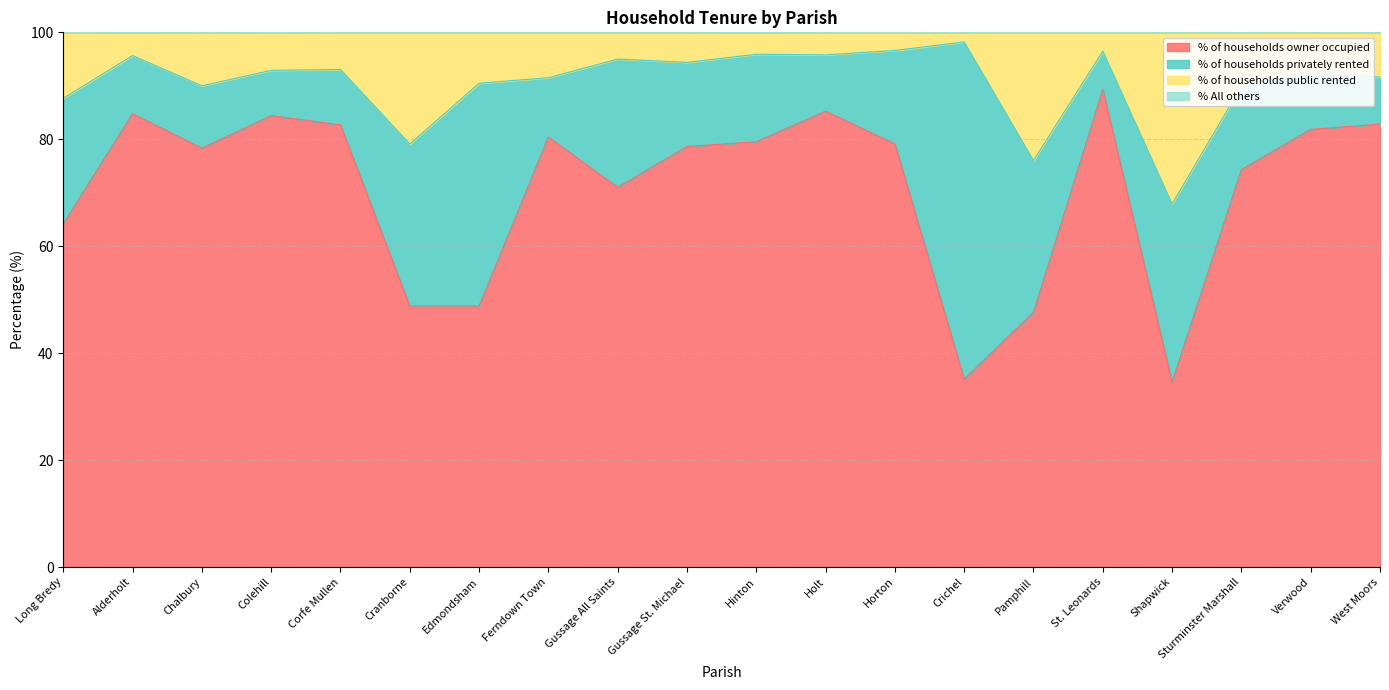

What is the minimum value for % of households owner occupied?

34.6